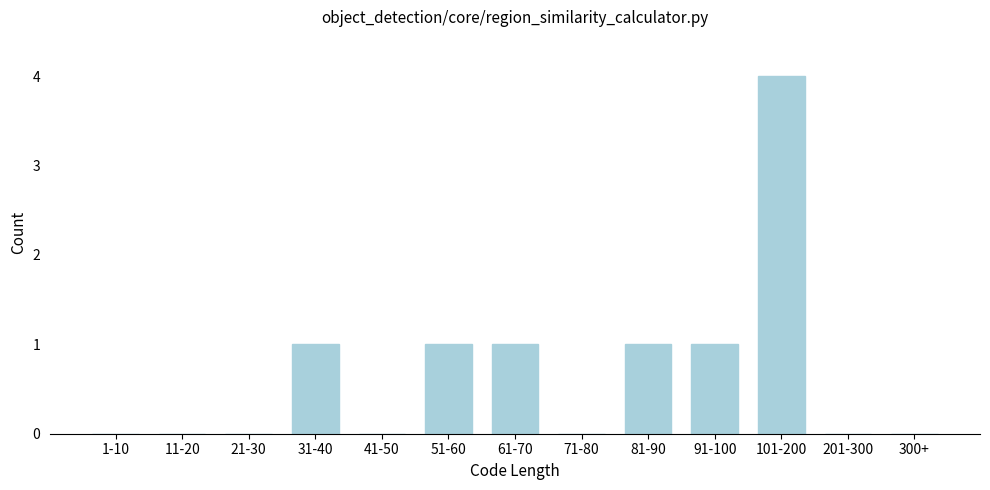

Reading right to left, transcribe all the data shown in this chart.

300+=0	201-300=0	101-200=4	91-100=1	81-90=1	71-80=0	61-70=1	51-60=1	41-50=0	31-40=1	21-30=0	11-20=0	1-10=0